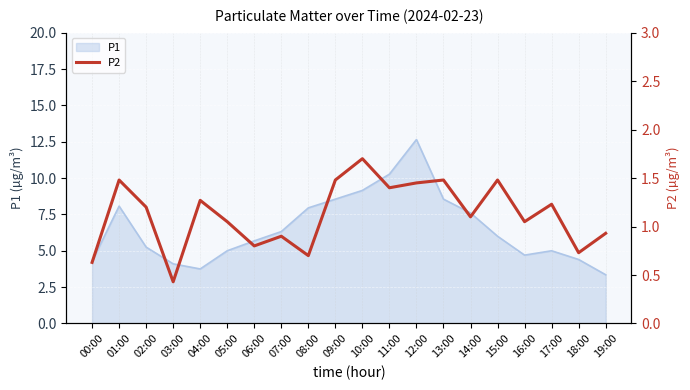

The value of P1 at 17:00 is 5.0. True or false?

True